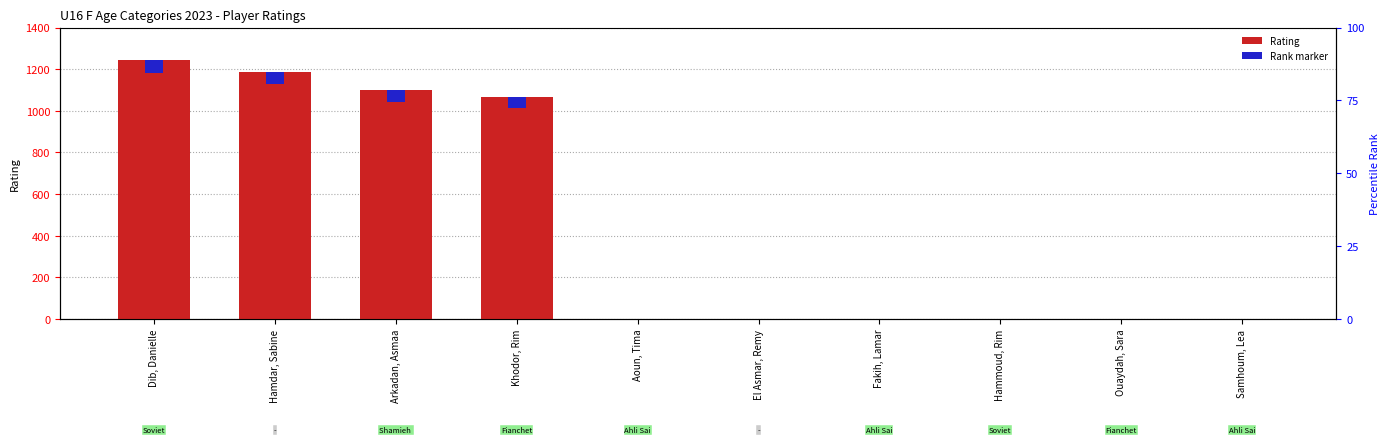

How many bars are there in total?

10